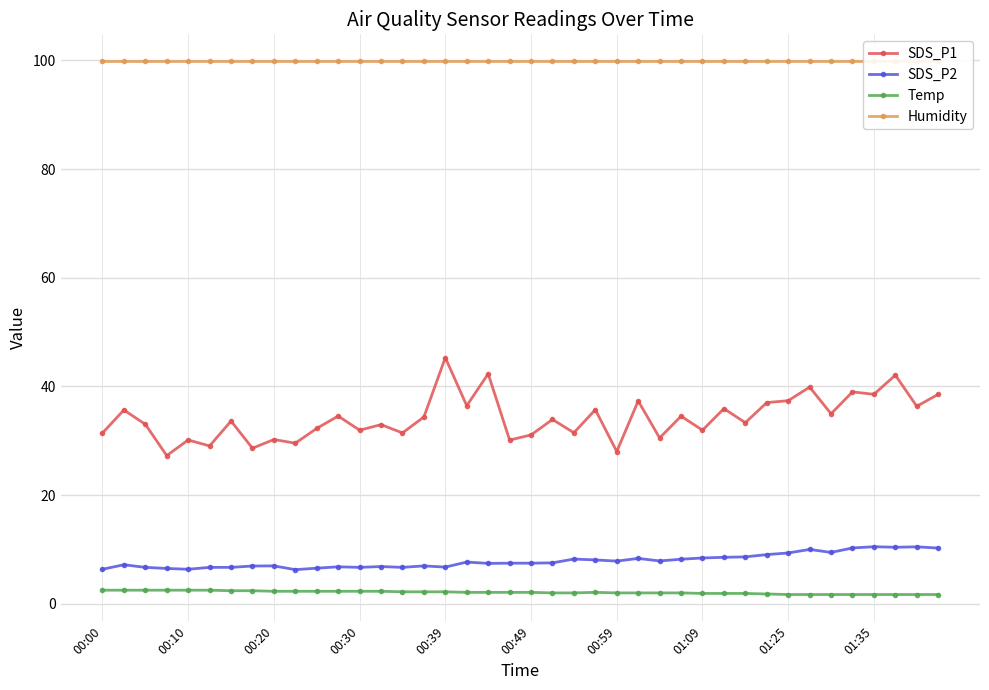

What is the maximum value for Humidity?

99.9